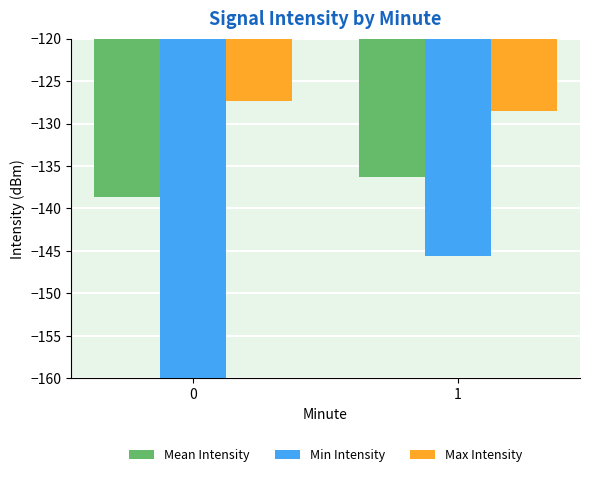

Rank the series by their maximum value, from highest to lowest.

Max Intensity, Mean Intensity, Min Intensity